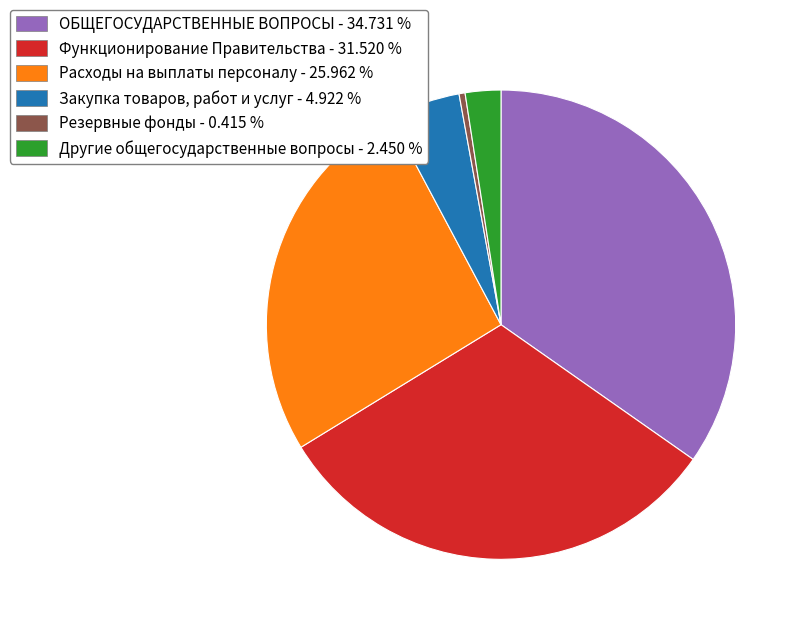

Does Резервные фонды - 0.415 % represent more than half of the total?

No